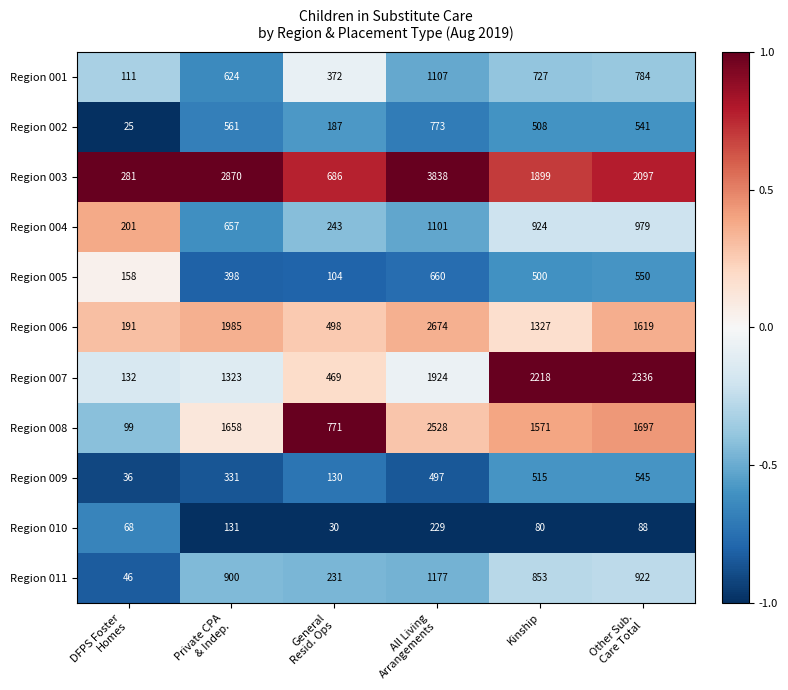

At which category is the sum across all series the highest?

All Living
Arrangements